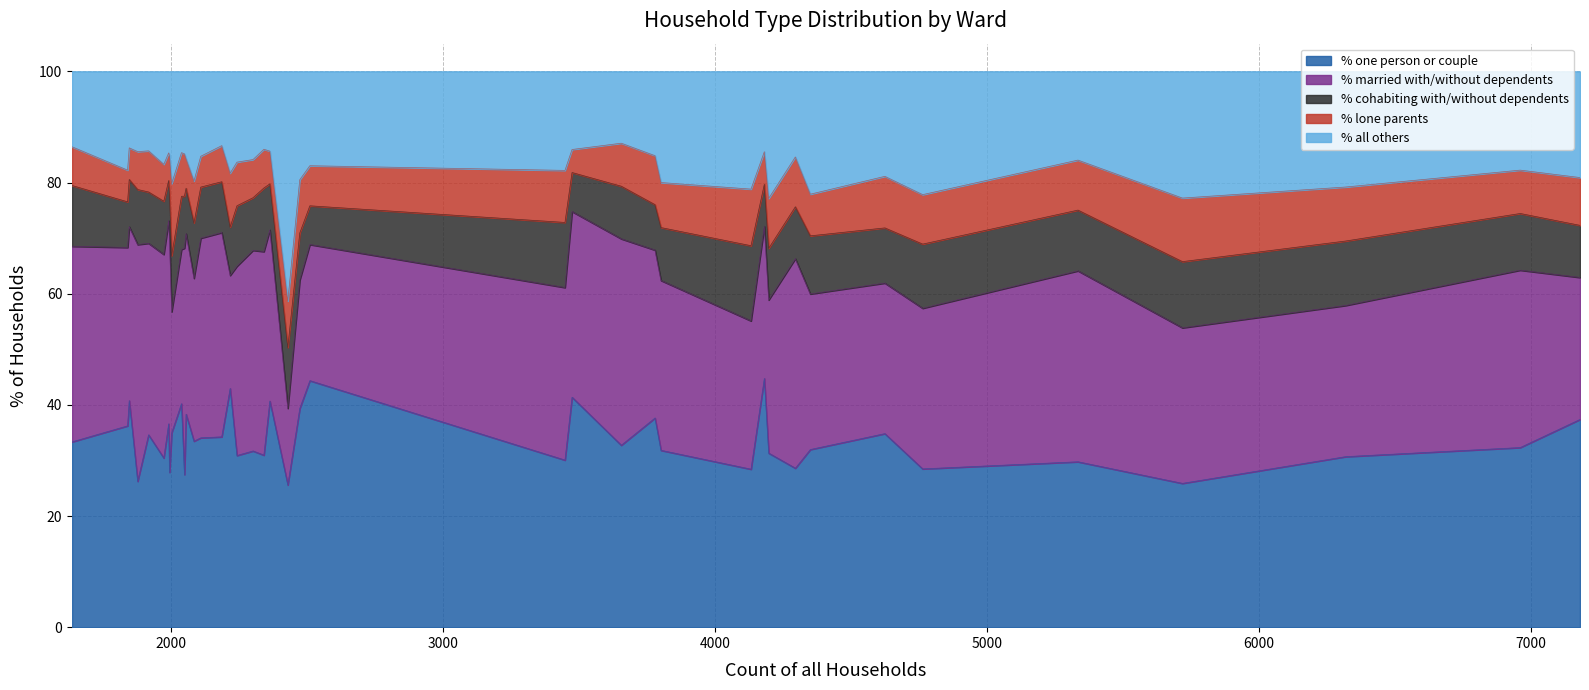

True or false: % lone parents and % married with/without dependents cross at least once.

False